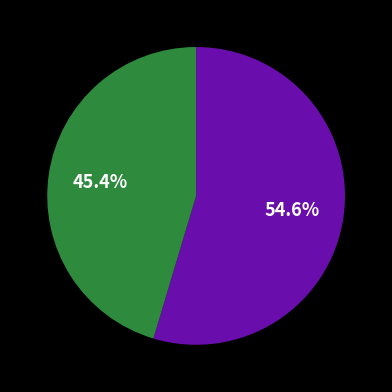

Is there any slice that represents more than half of the pie?

Yes